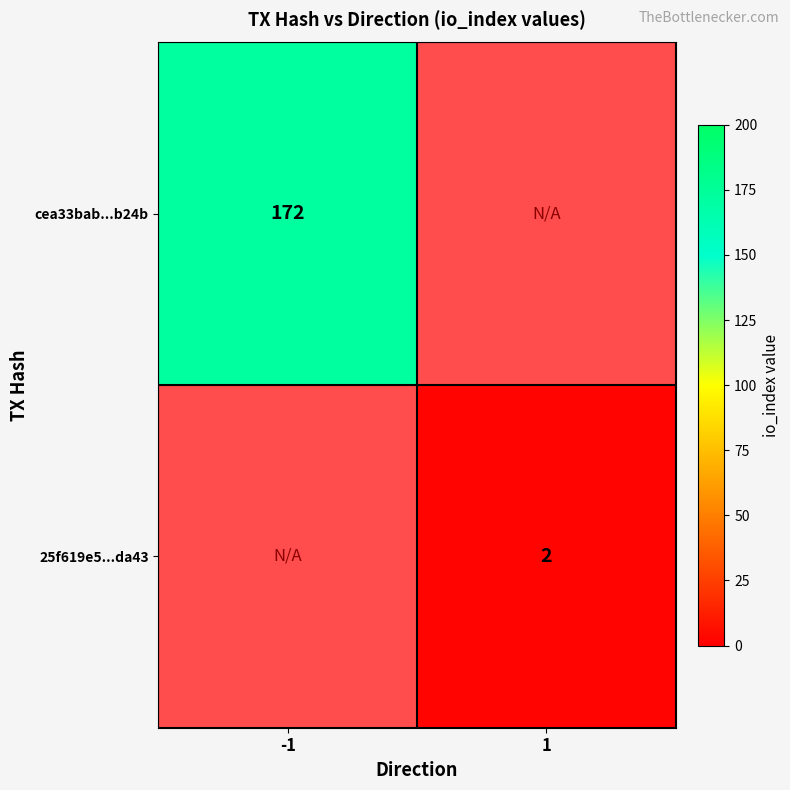

Which category has the lowest value across all series?

1